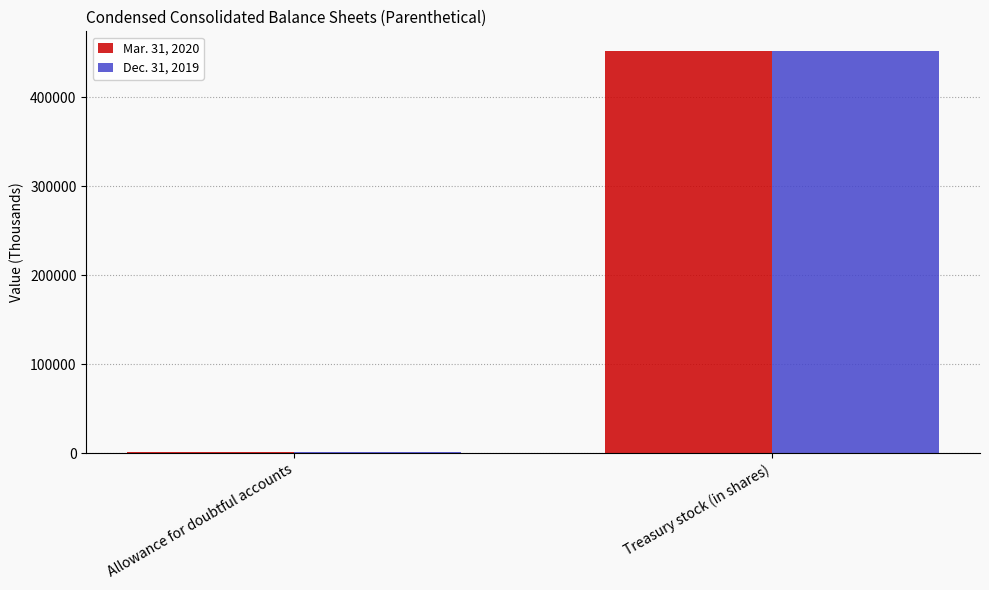

Is it true that Mar. 31, 2020 equals 989 at Allowance for doubtful accounts?

True